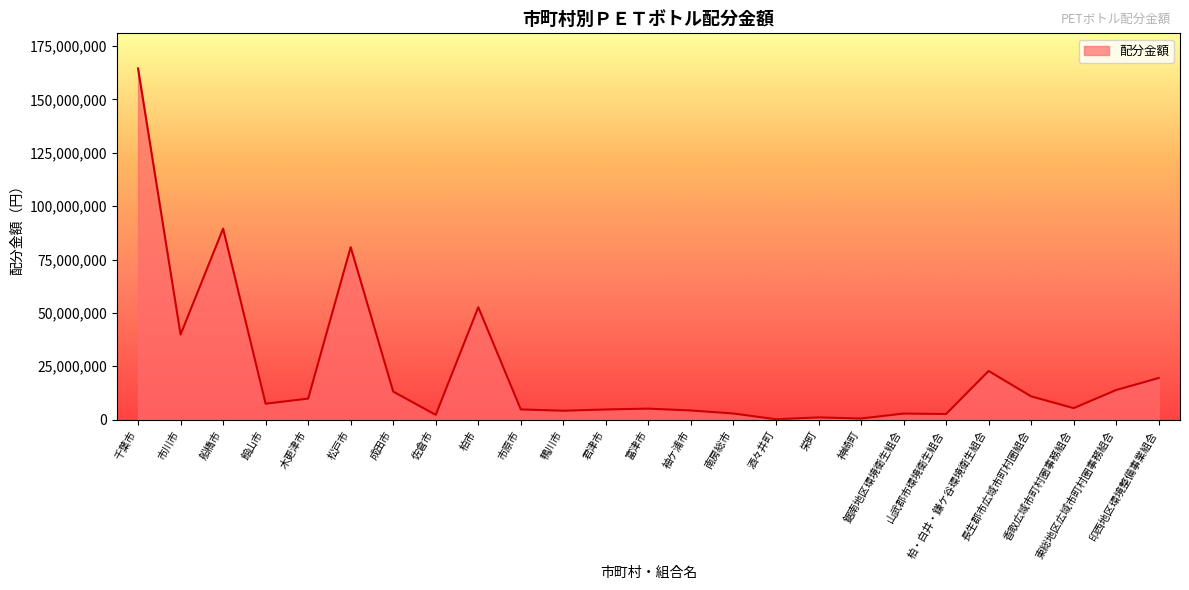

What is the greatest value displayed?

164520171